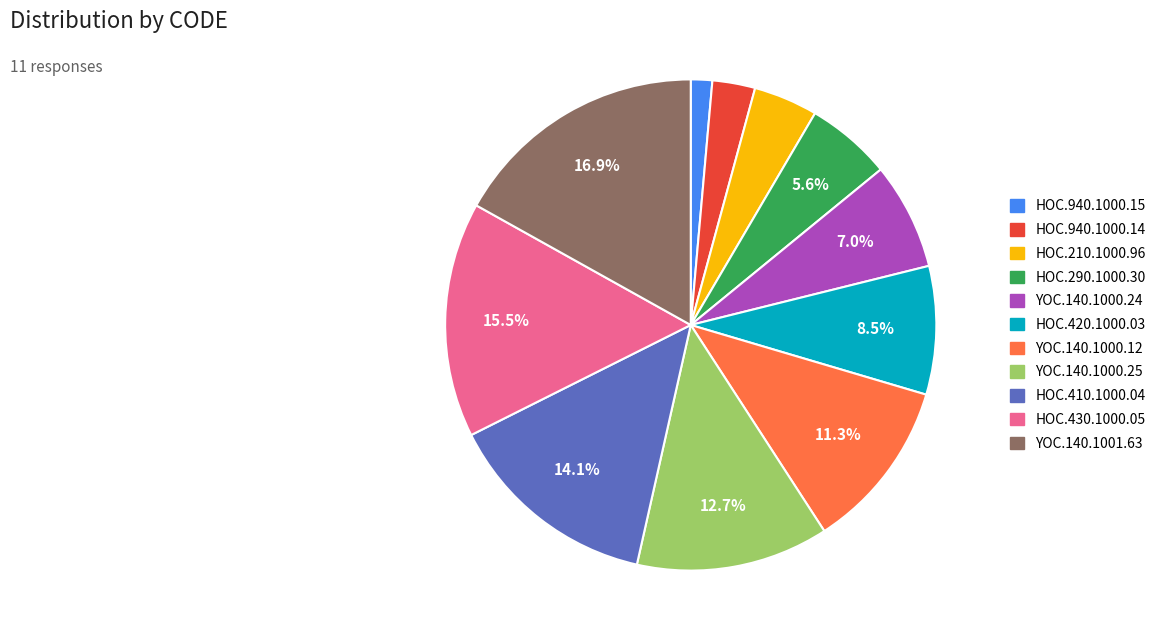

How much of the chart is everything except YOC.140.1000.25?

87.3%